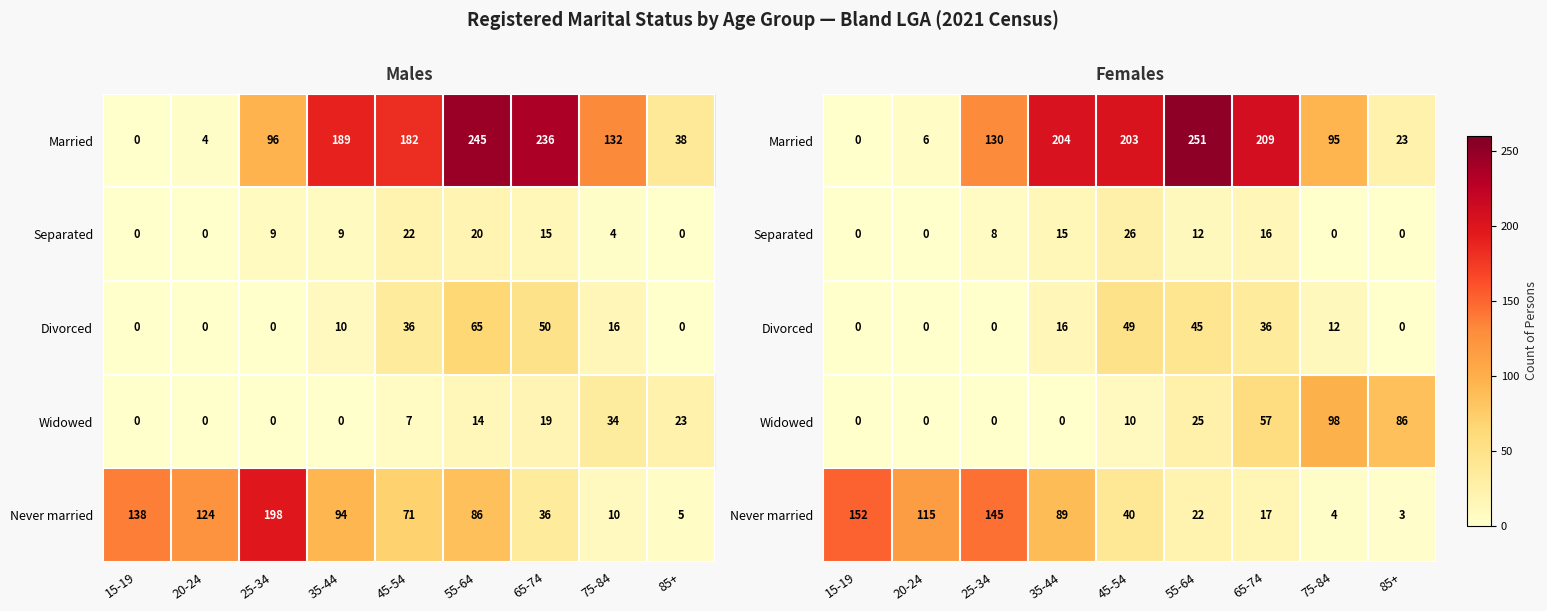

What is the sum of the Divorced values at 35-44 and 15-19?

16